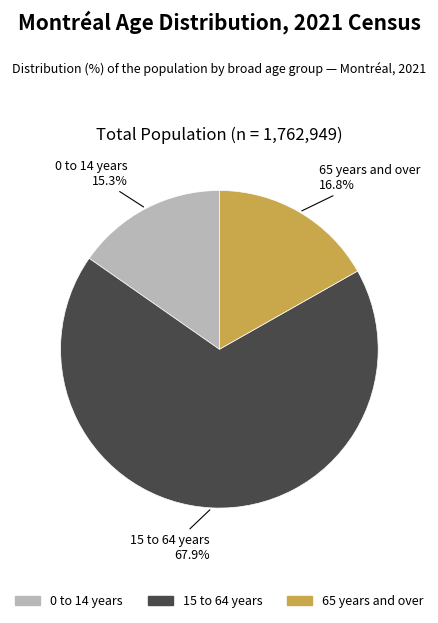

To the nearest percent, what portion does 0 to 14 years represent?

15%